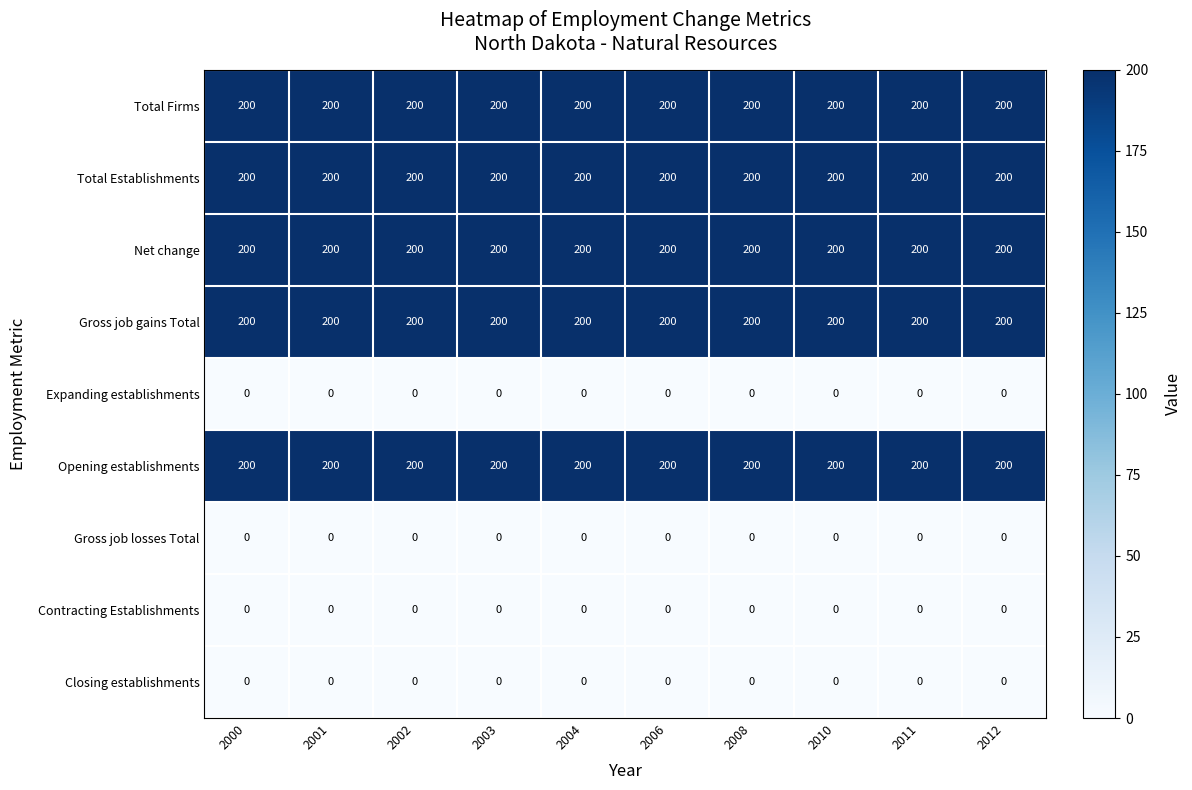

The Gross job gains Total series shows 200 at 2000. True or false?

True